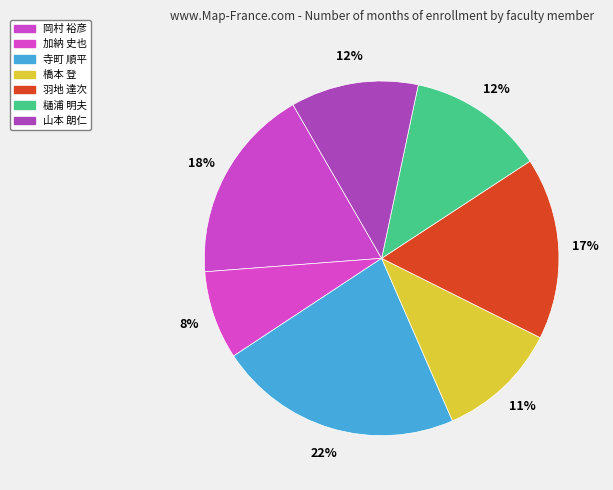

How many segments does this pie chart have?

7